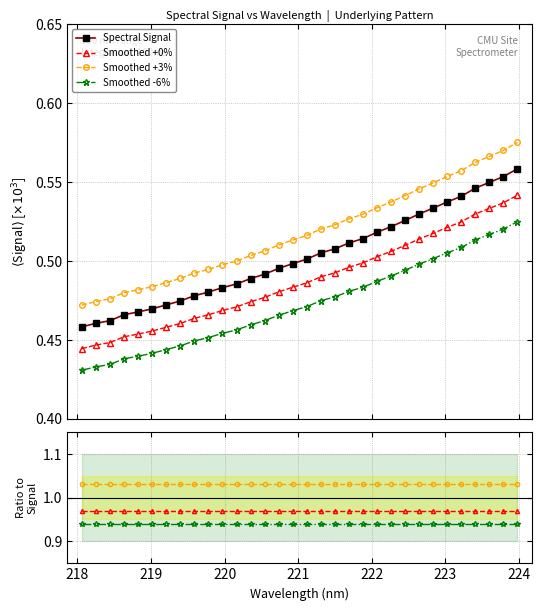

Which series has the largest total across all categories?

Smoothed +3%